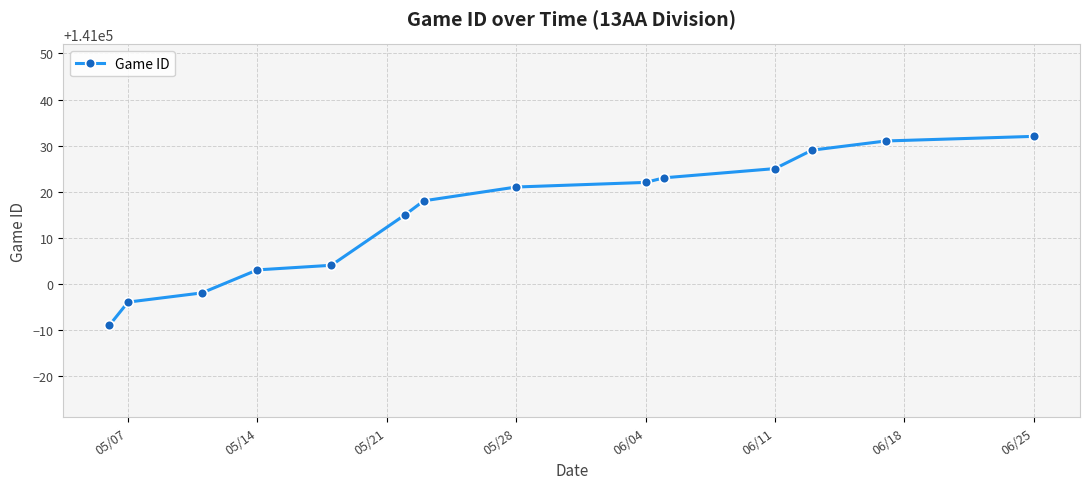

What is the sum of all values?

1974208